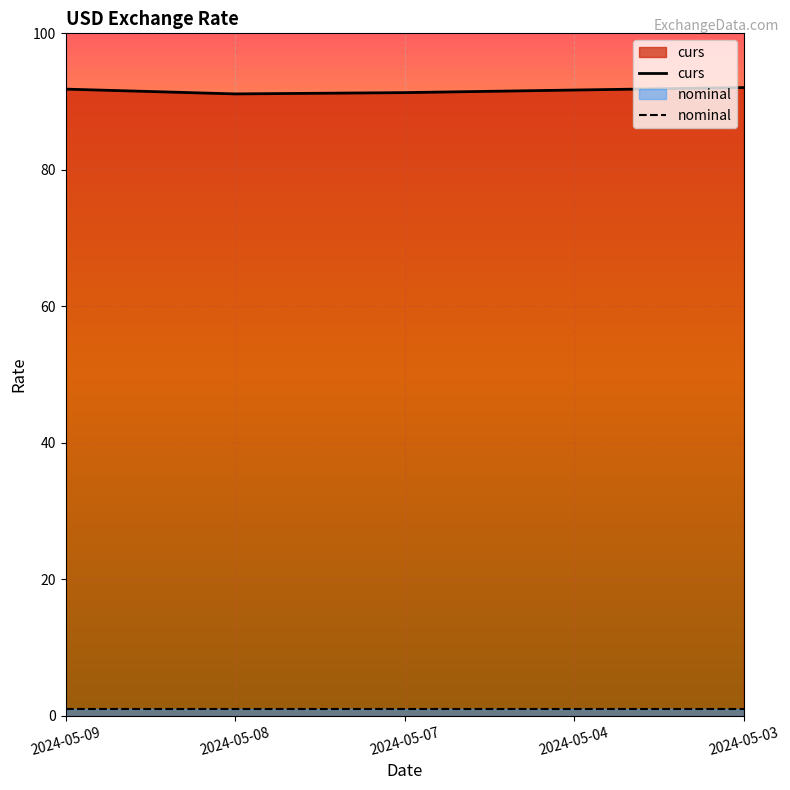

Reading left to right, what are all the values shown in this chart?

91.8	91.1	91.3	91.7	92.1